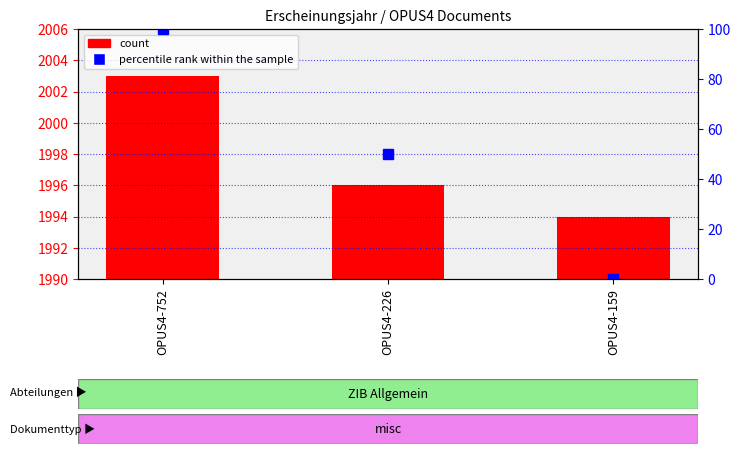

Reading right to left, extract all data points from this chart.

count: 1994	1996	2003
percentile rank within the sample: 0	50	100